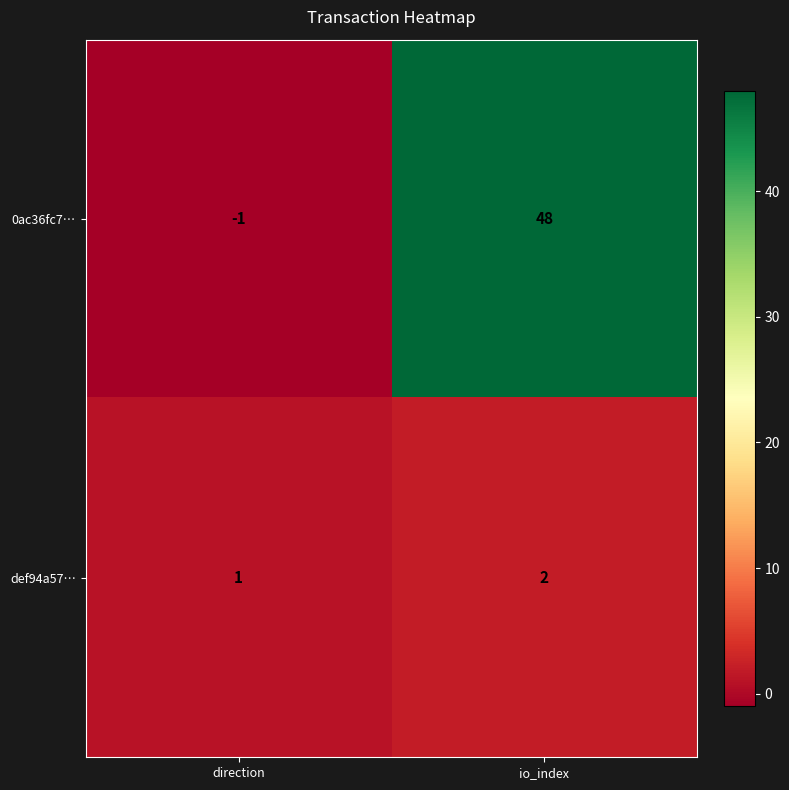

Reading left to right, extract all data points from this chart.

0ac36fc7…: -1	48
def94a57…: 1	2